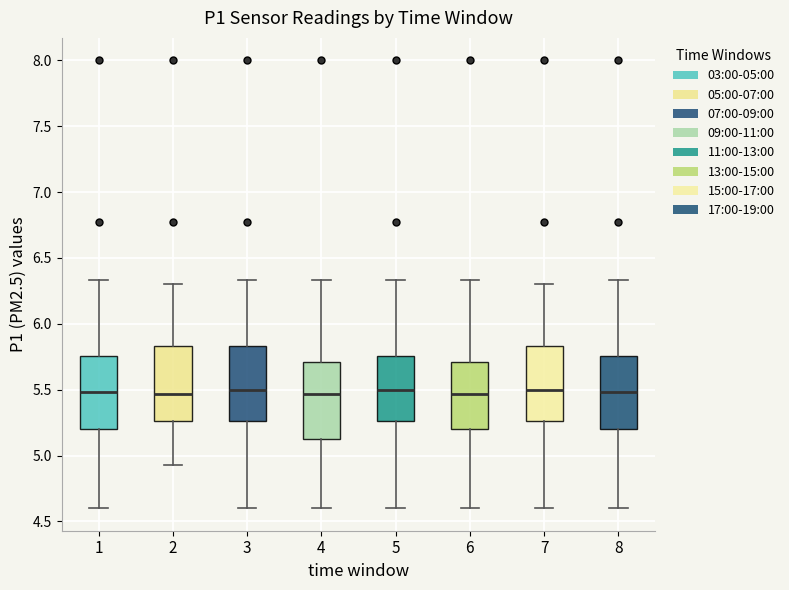

Reading left to right, read every box against the y-axis: the position of its median line, the range the box covers, and the ends of its whiskers. The values are not printed on the chart, so give them approximately, as read against the axis.

1: median 5.50, box 5.20 to 5.75, whiskers 4.60 to 6.35
2: median 5.45, box 5.25 to 5.85, whiskers 4.95 to 6.30
3: median 5.50, box 5.25 to 5.85, whiskers 4.60 to 6.35
4: median 5.45, box 5.10 to 5.70, whiskers 4.60 to 6.35
5: median 5.50, box 5.25 to 5.75, whiskers 4.60 to 6.35
6: median 5.45, box 5.20 to 5.70, whiskers 4.60 to 6.35
7: median 5.50, box 5.25 to 5.85, whiskers 4.60 to 6.30
8: median 5.50, box 5.20 to 5.75, whiskers 4.60 to 6.35